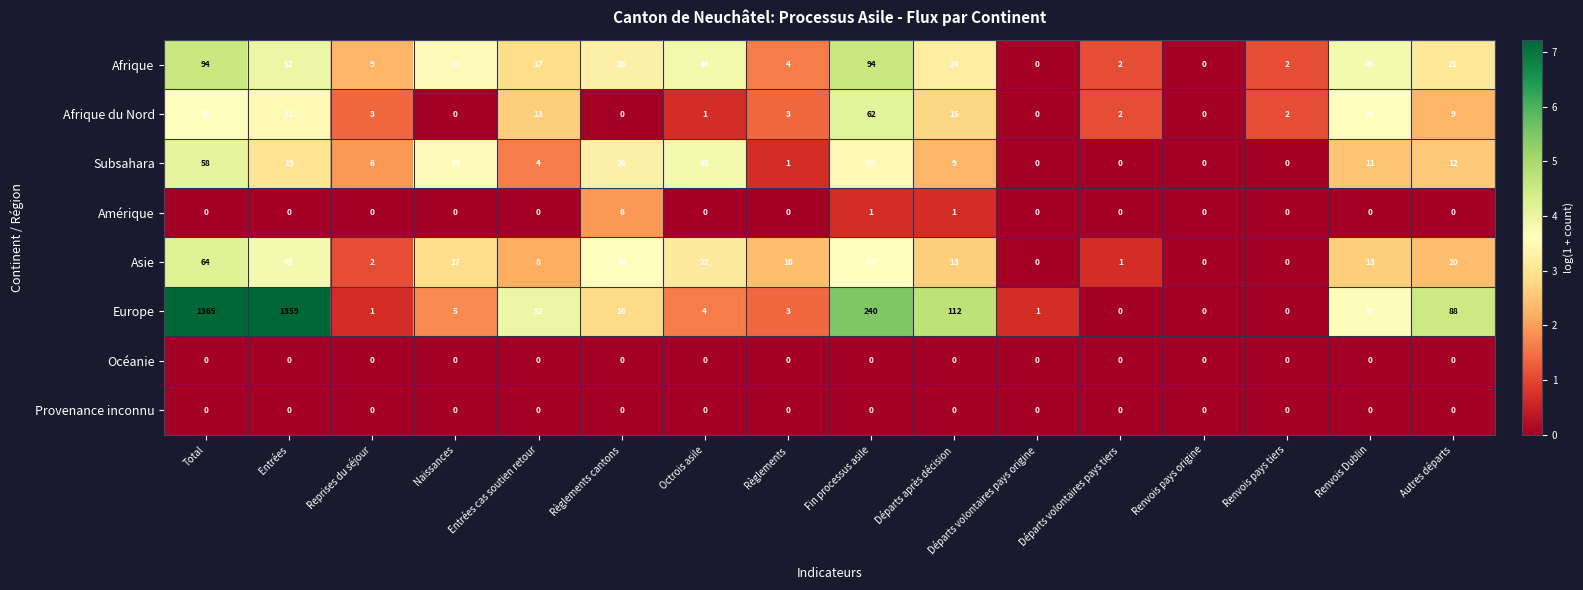

What is the difference between the second highest and minimum values in the Subsahara series?

45